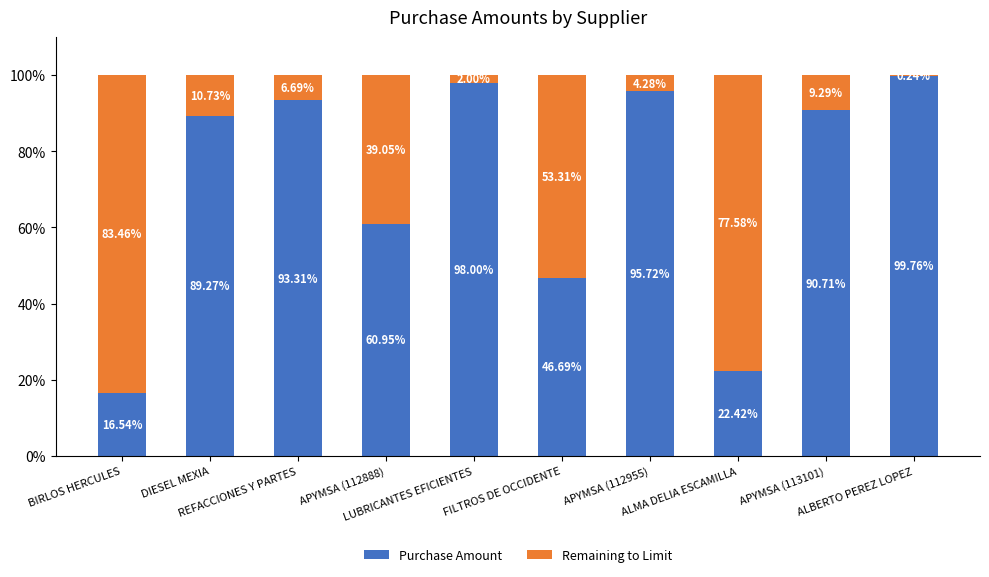

Between BIRLOS HERCULES and APYMSA (112888), which series saw the biggest shift?

Purchase Amount